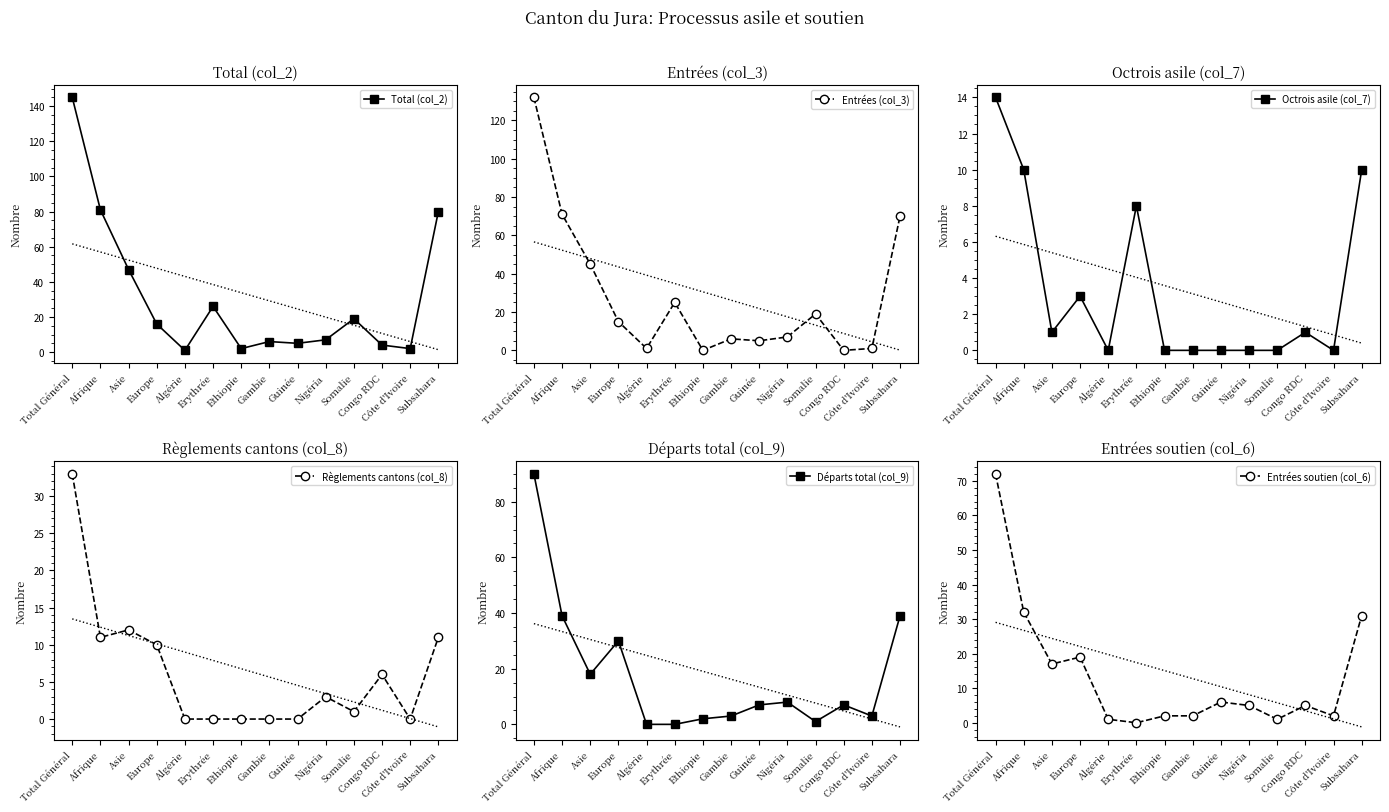

Which series has the largest total across all categories?

Total (col_2)